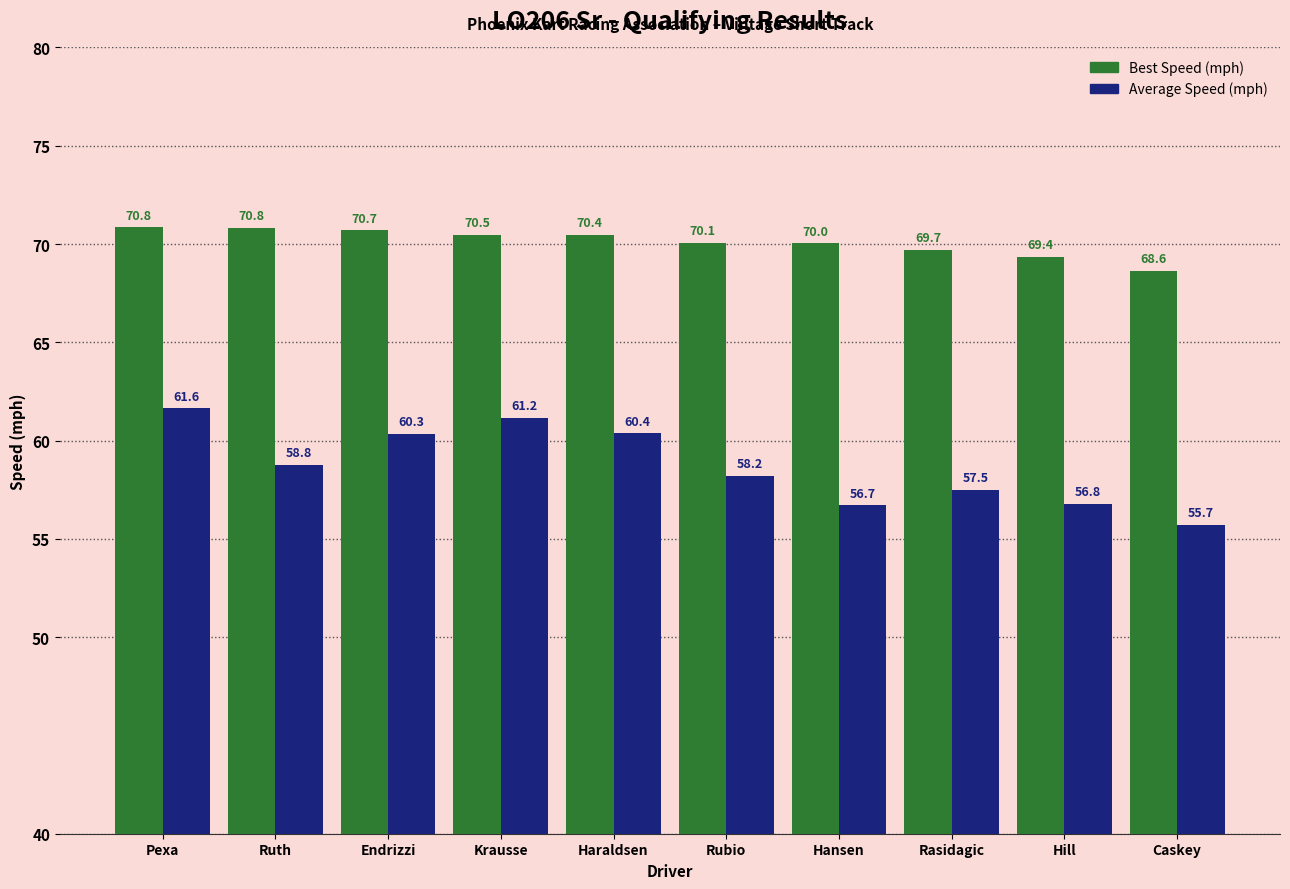

What is the spread (max minus min) of values at Pexa?

9.2